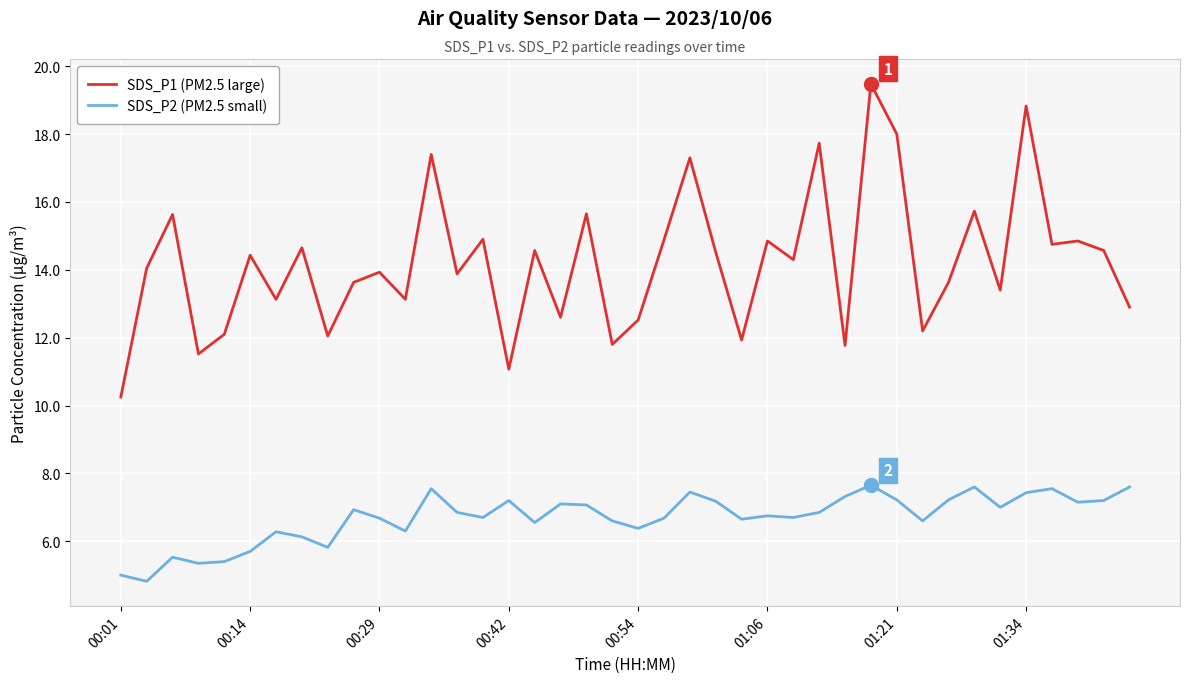

Which series has the largest total across all categories?

SDS_P1 (PM2.5 large)